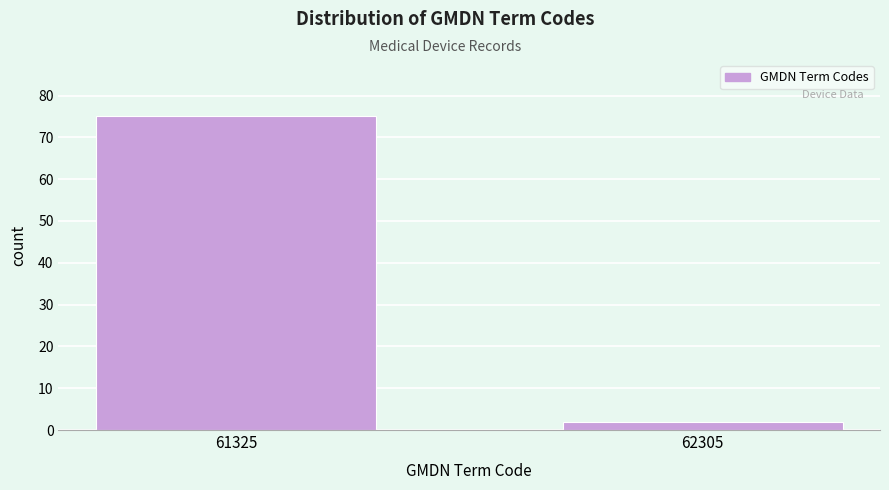

Reading left to right, transcribe all the data shown in this chart.

61325=75	62305=2